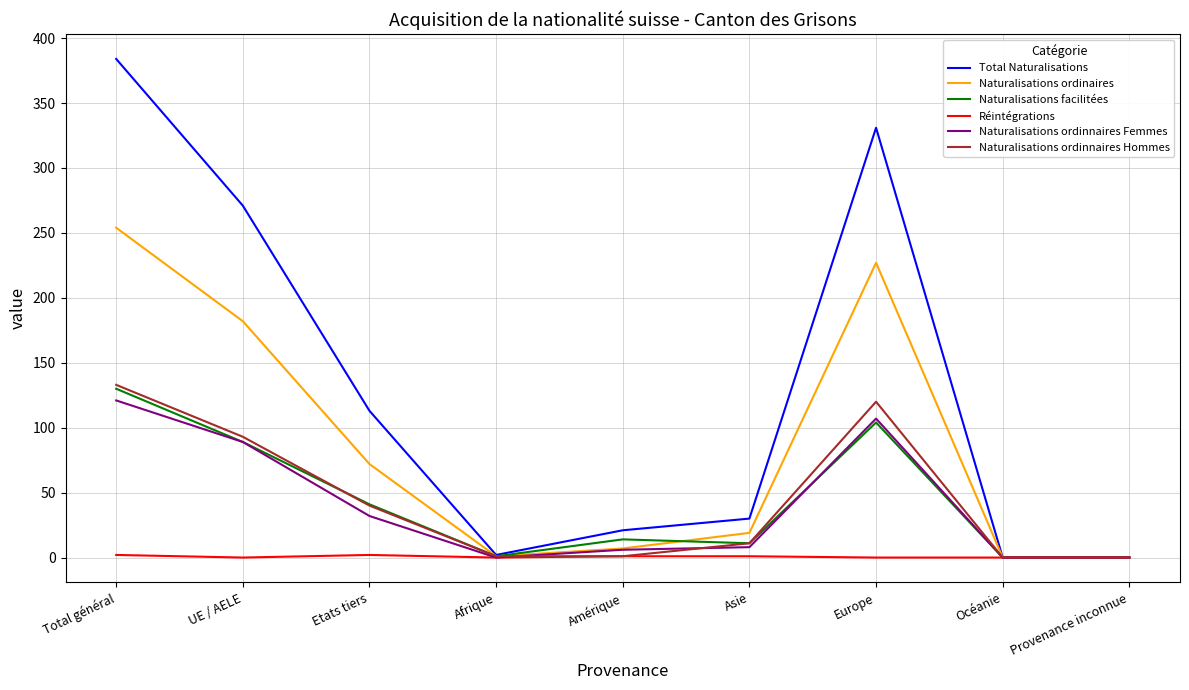

Which series has the largest range (max minus min)?

Total Naturalisations